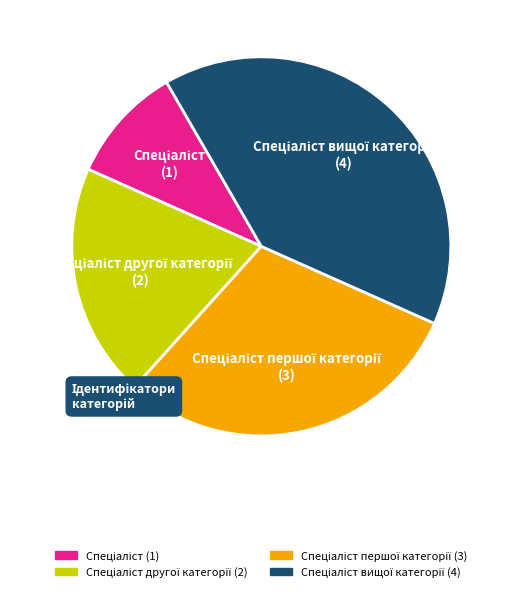

Is there any slice that represents more than half of the pie?

No